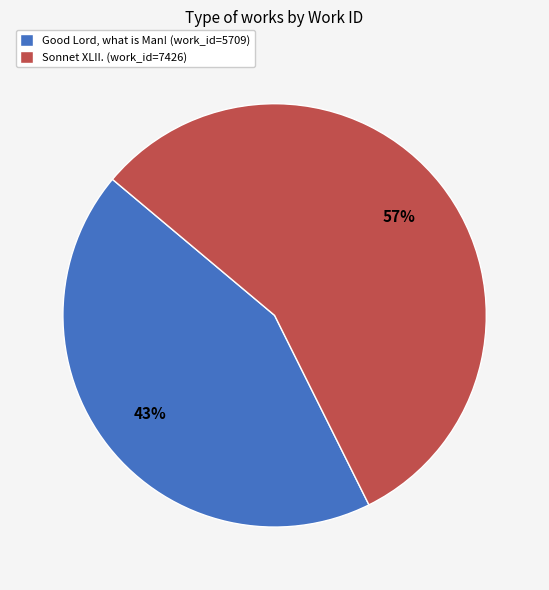

How many segments does this pie chart have?

2